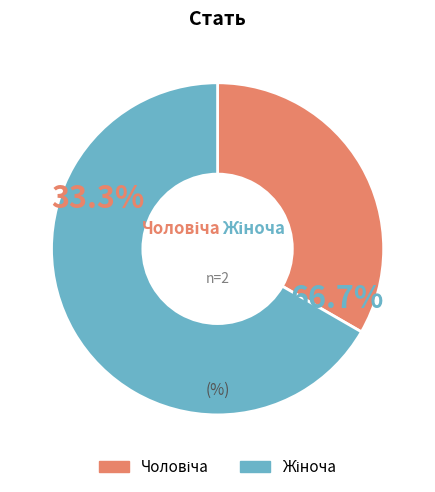

To the nearest percent, what percentage of the pie is Чоловіча?

33%